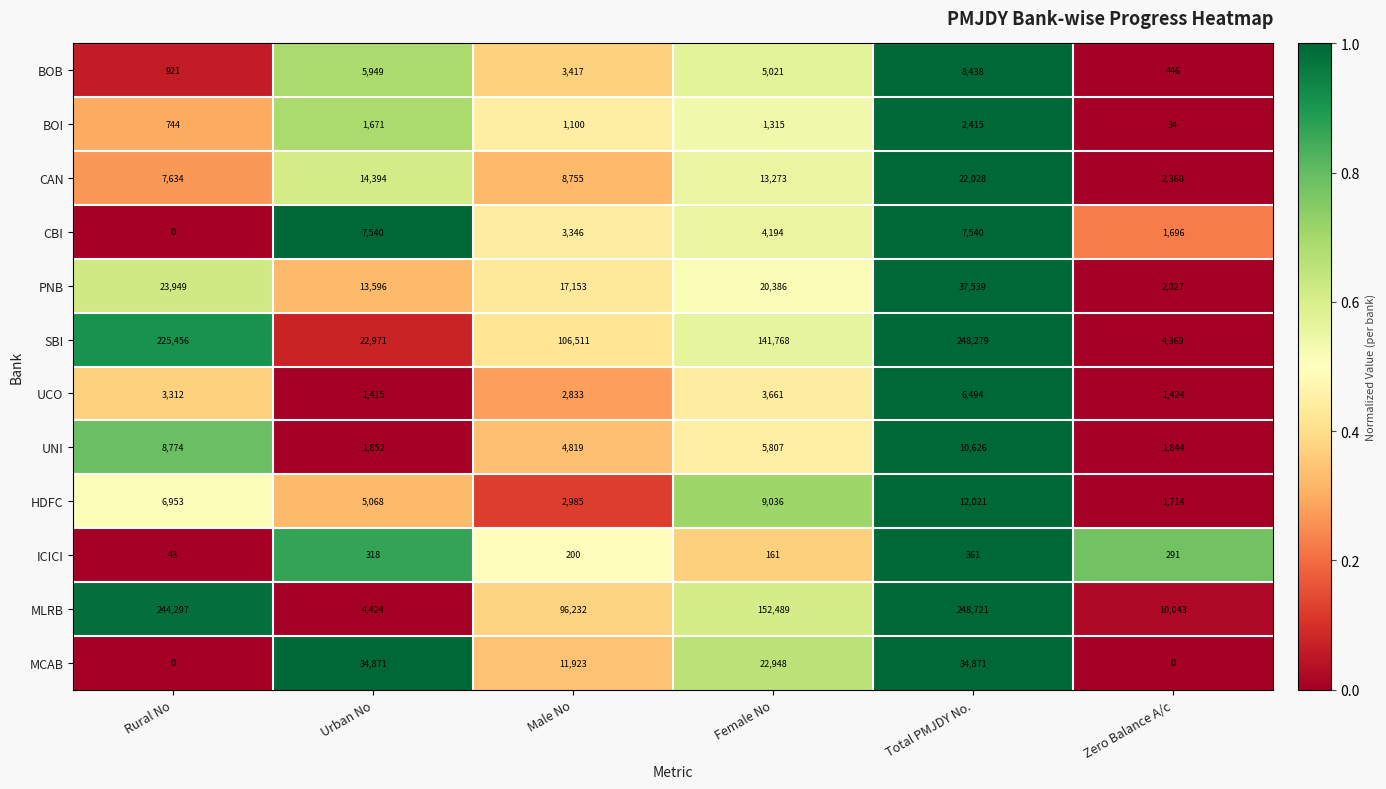

What is the sum of all MCAB values?

104613